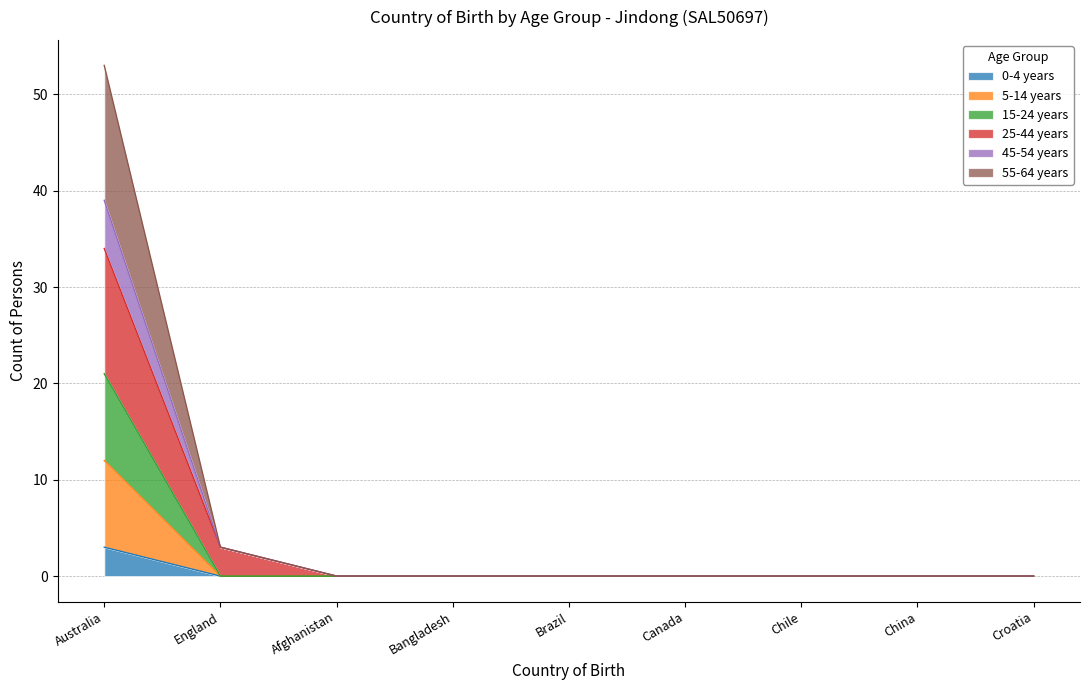

True or false: 5-14 years and 15-24 years intersect in this chart.

False